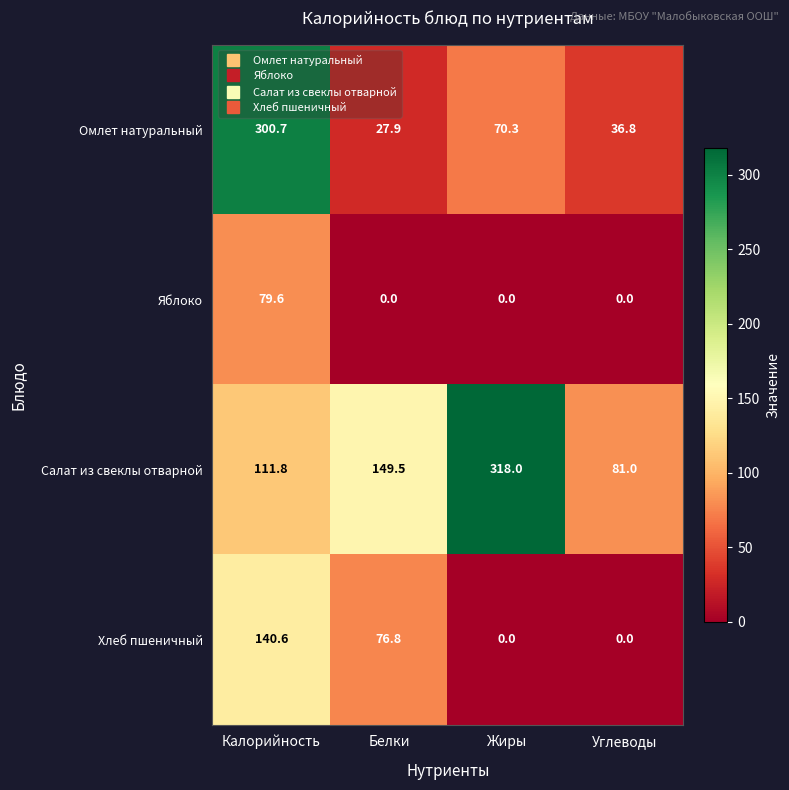

Which series has the widest spread of values?

Омлет натуральный